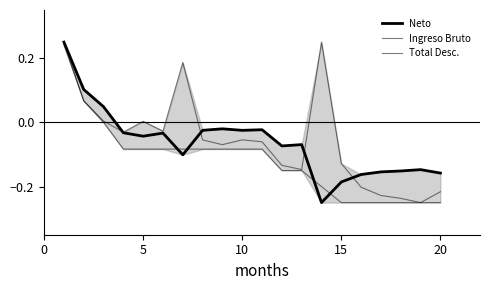

How many distinct data groups are displayed?

3